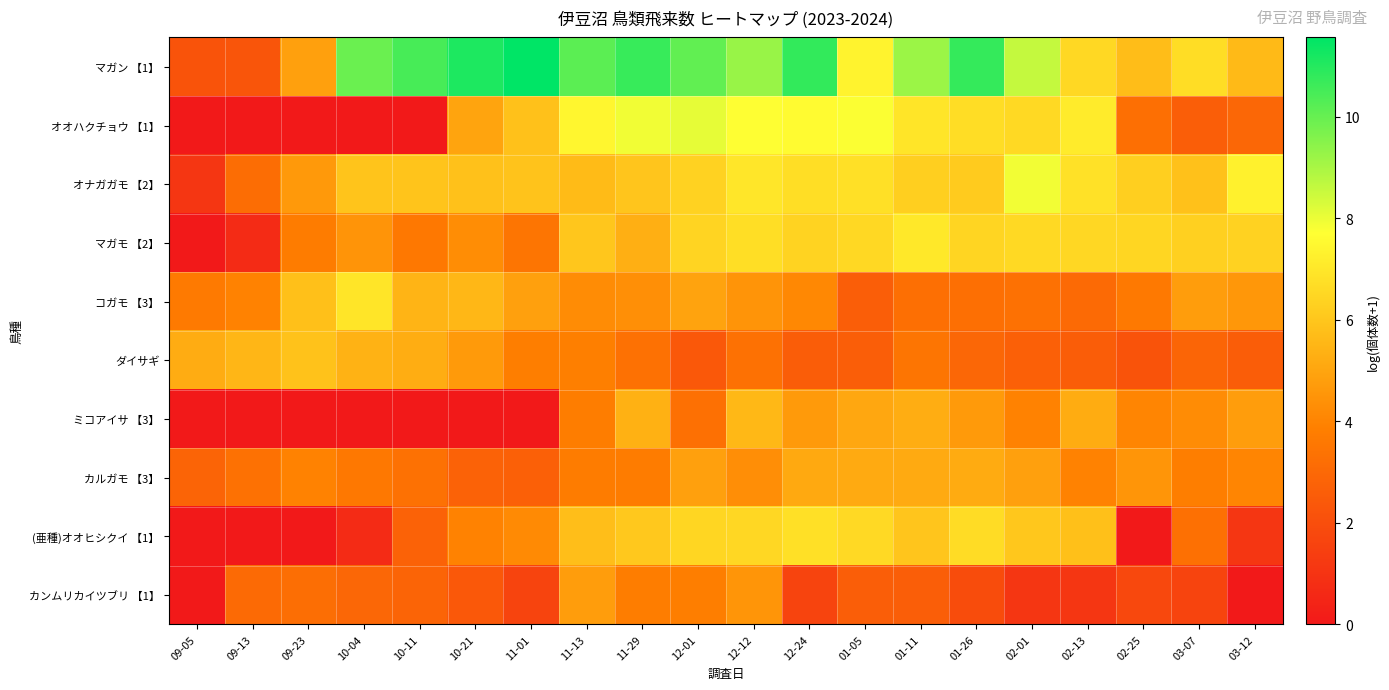

Rank the series at 10-04 from lowest to highest value.

オオハクチョウ 【1】, ミコアイサ 【3】, (亜種)オオヒシクイ 【1】, カンムリカイツブリ 【1】, カルガモ 【3】, マガモ 【2】, ダイサギ, オナガガモ 【2】, コガモ 【3】, マガン 【1】